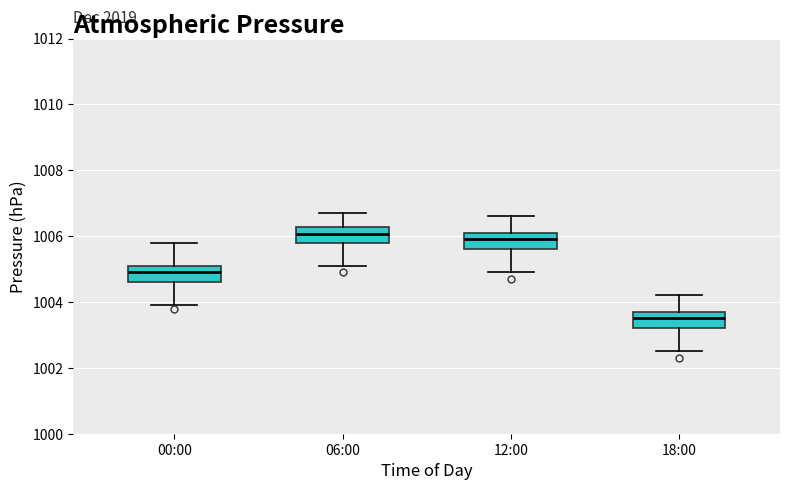

Which box's median line is the lowest?

18:00